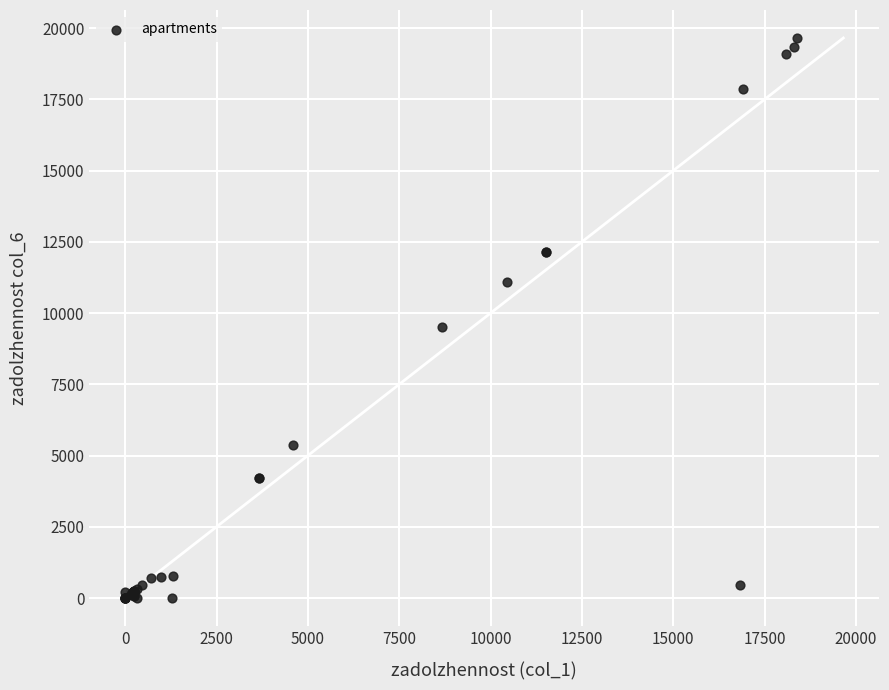

What Y value in the scatter plot is closest to 9825?

9526.5